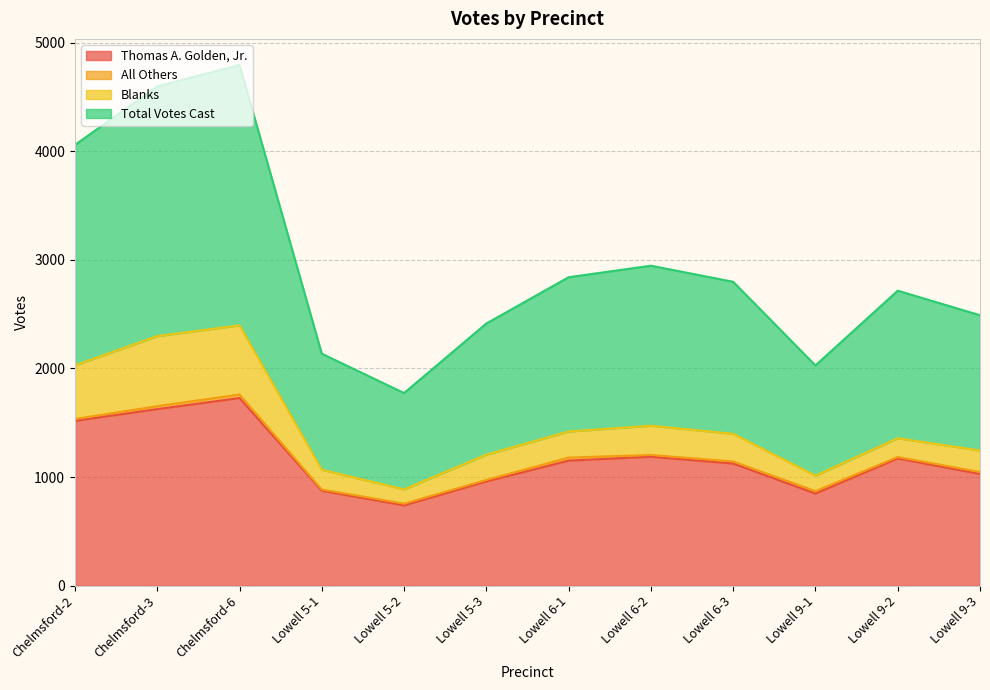

How many data points in Thomas A. Golden, Jr. are above 1152?

5